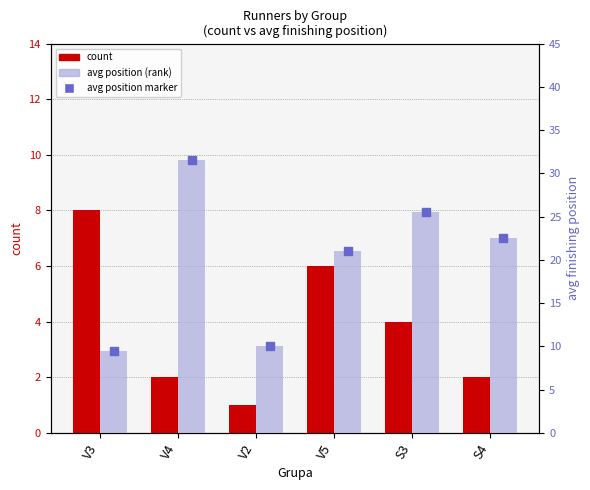

Is the value of count at S4 greater than the value of avg position (rank) at S4?

No